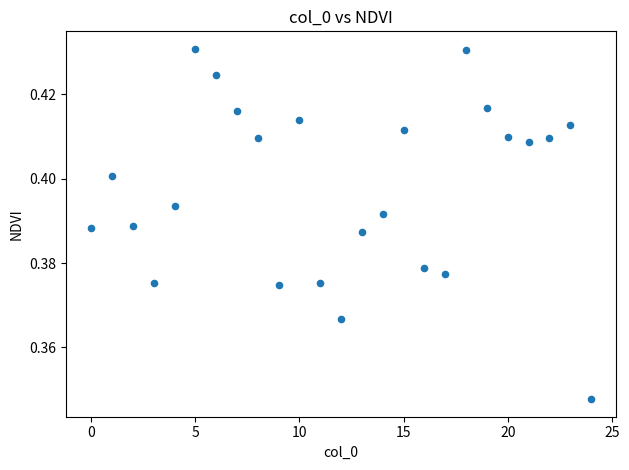

How many points are shown in the scatter plot?

25